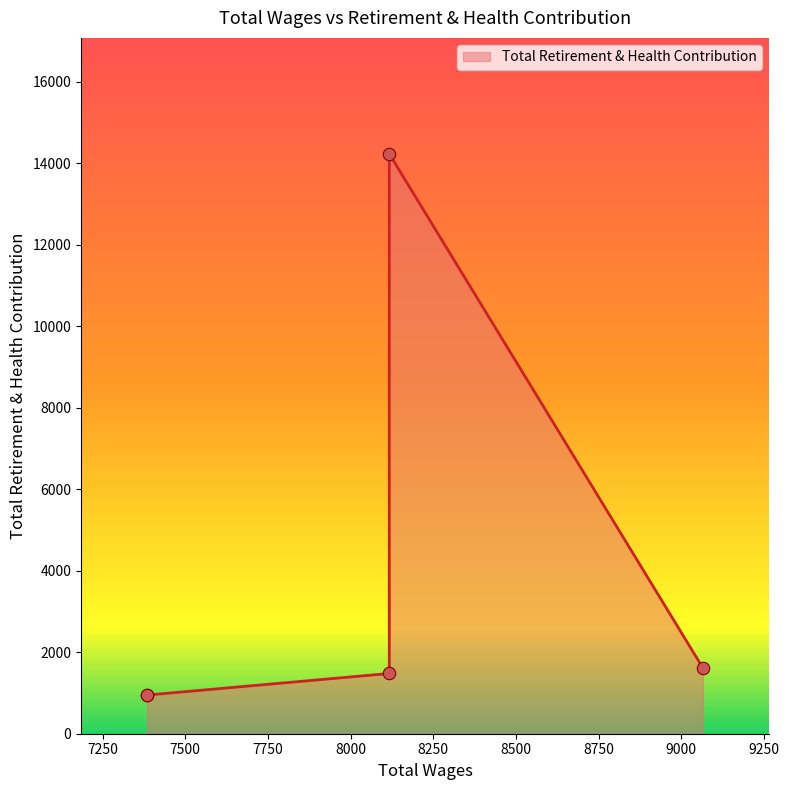

Between 7385.0 and 8117.0, which is larger?

8117.0